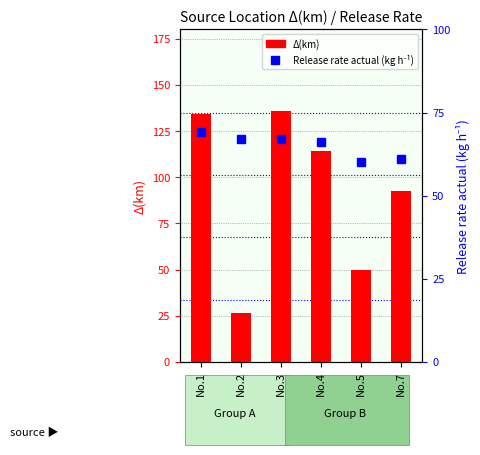

What is the difference between the second highest and minimum values in the Δ(km) series?

107.8